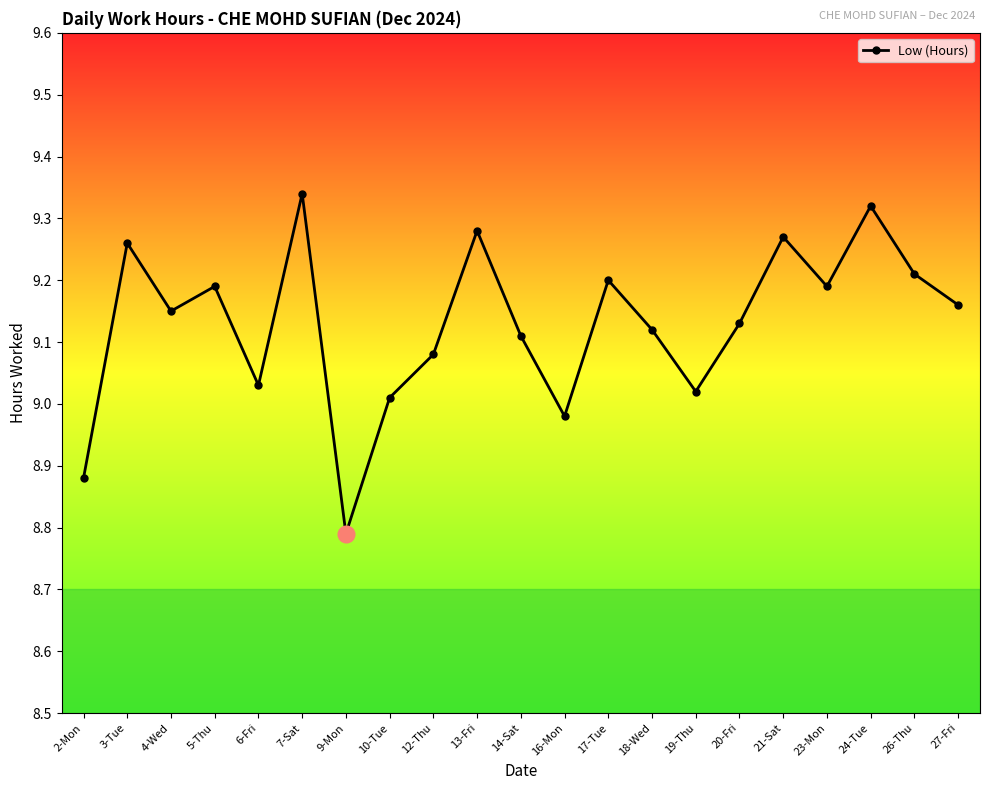

What is the label of the 4th point from the left?

5-Thu